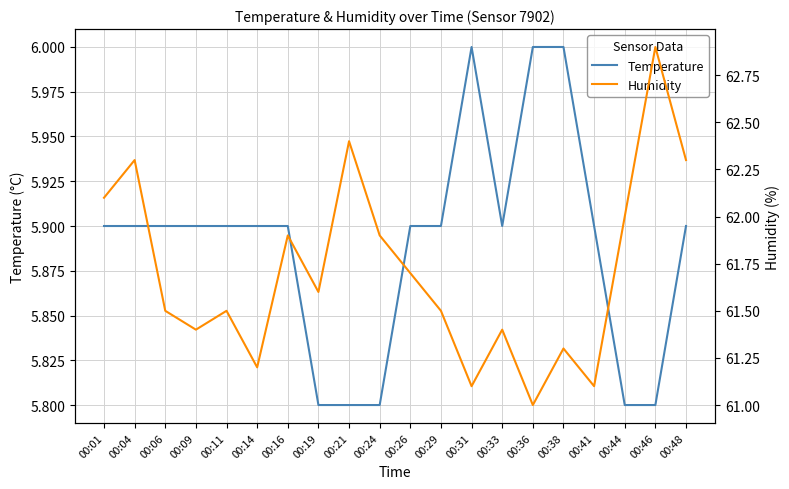

At which category does Humidity reach its first local peak?

00:04